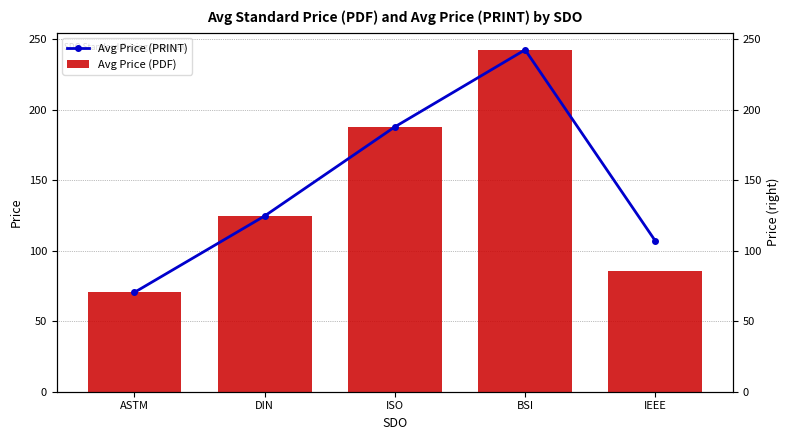

True or false: Avg Price (PDF) has a value of 70.5 at ASTM.

True